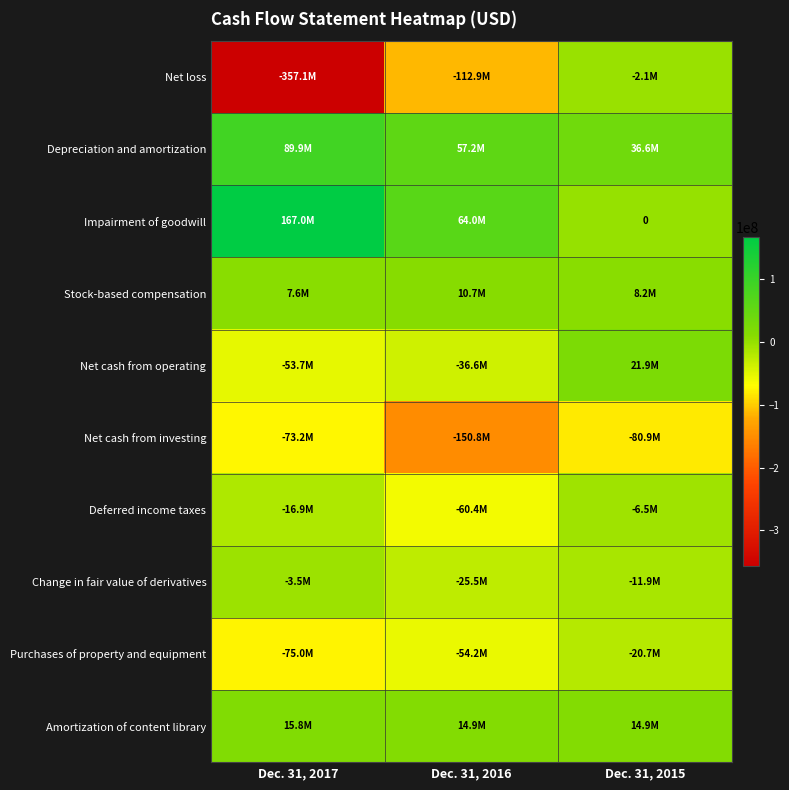

What is the spread (max minus min) of values at Dec. 31, 2017?

524114000